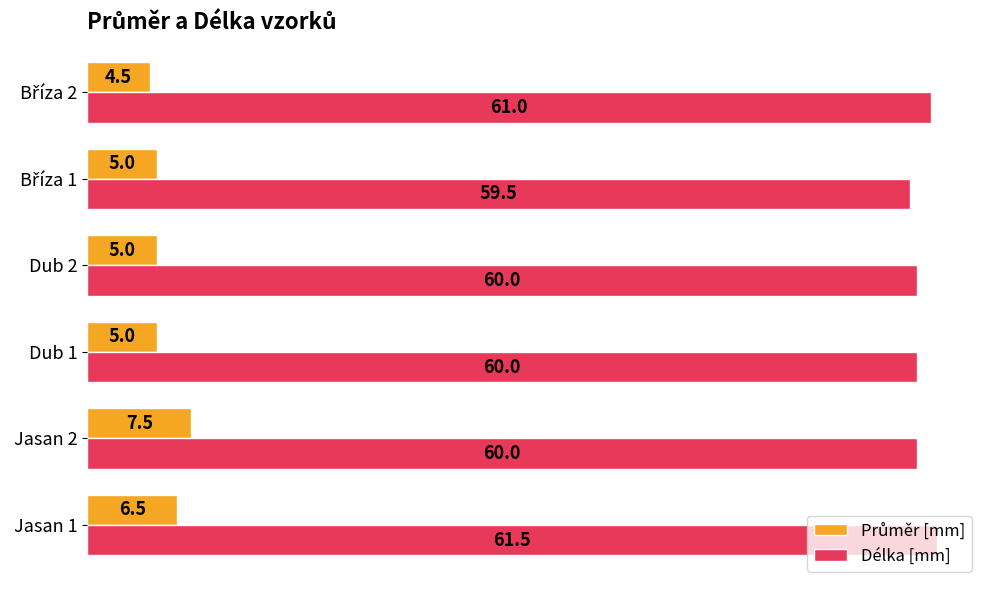

How many categories are shown in the chart?

6